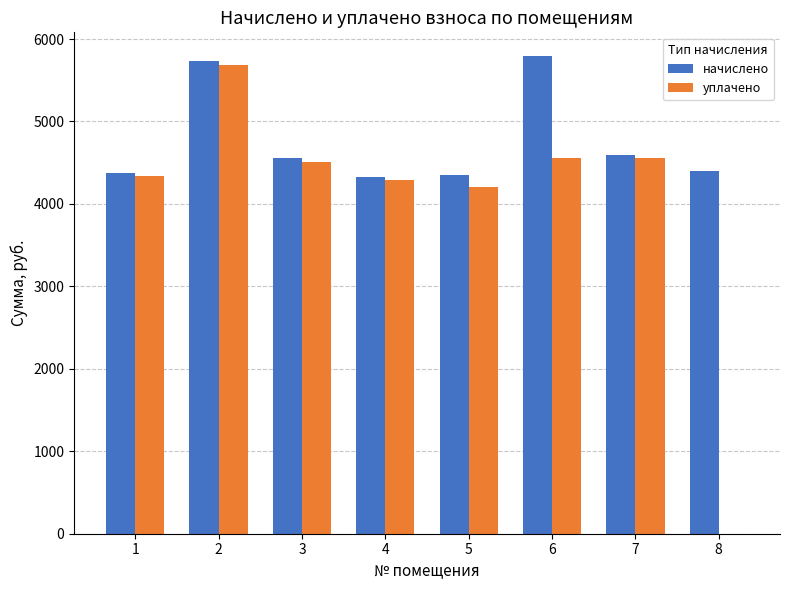

Which series changed the most between 7 and 8?

уплачено